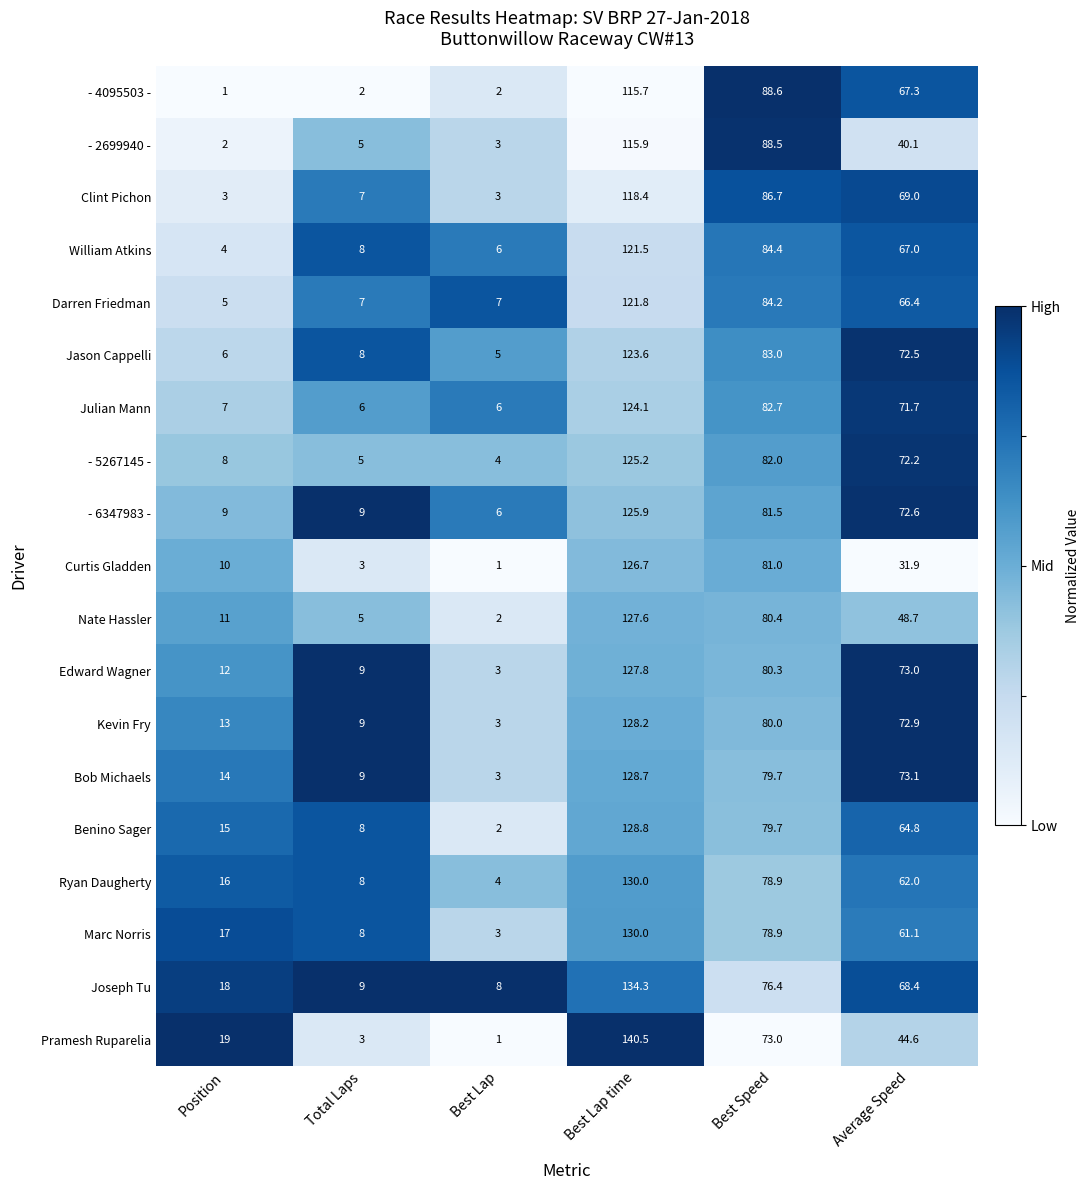

How many series are shown in this chart?

19